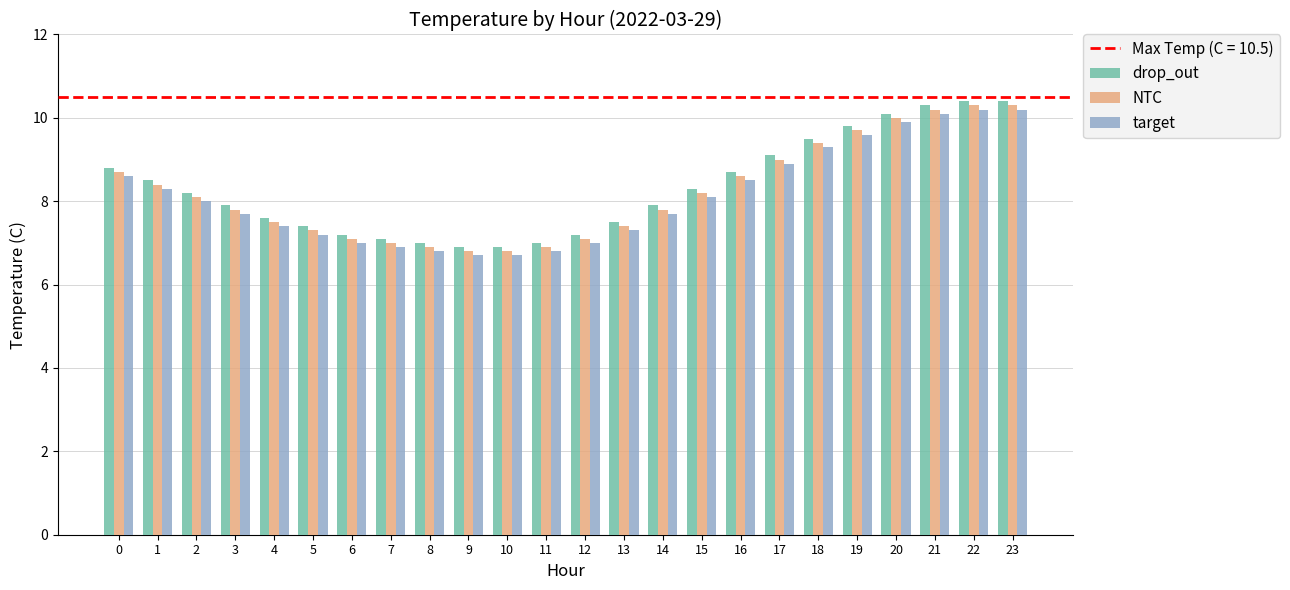

How many values in the drop_out series exceed 8?

12